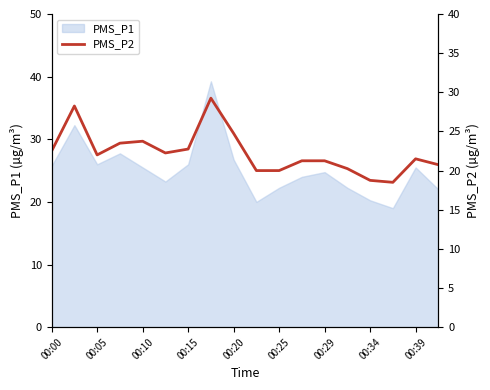

Is it true that PMS_P1 equals 42.1 at 00:15?

False